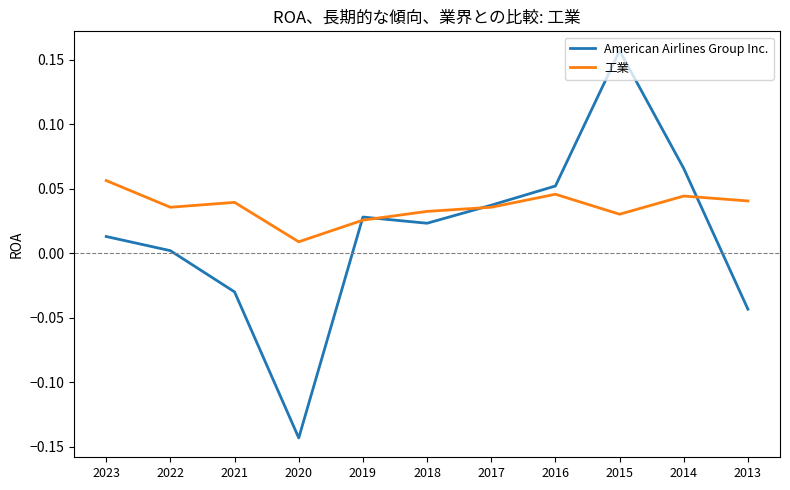

Which series has the largest total across all categories?

工業